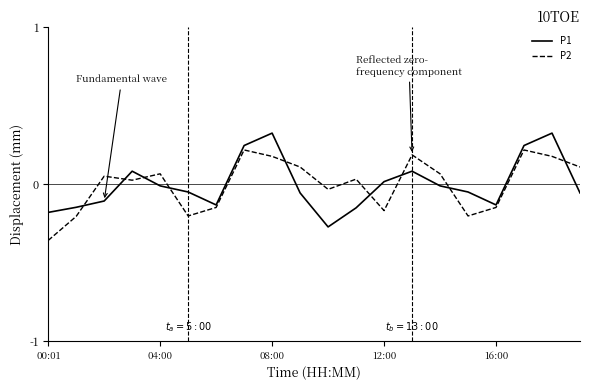

Rank the series by their maximum value, from lowest to highest.

P2, P1